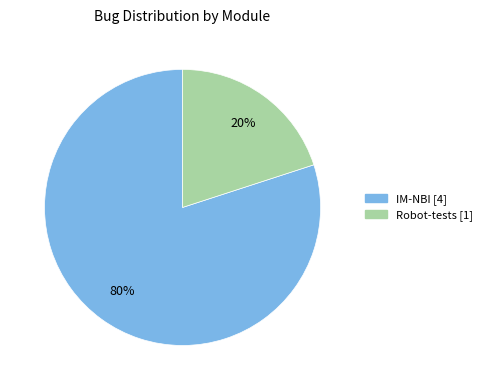

To the nearest percent, what is the difference between the IM-NBI and Robot-tests slice percentages?

60%